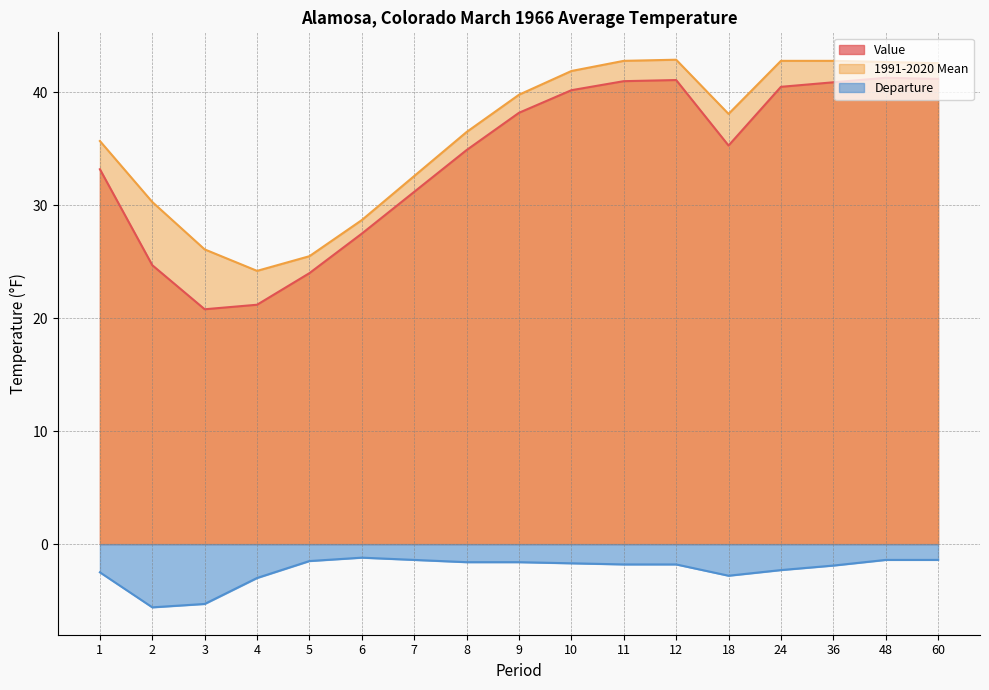

What value does the Value series have at 36?

40.9